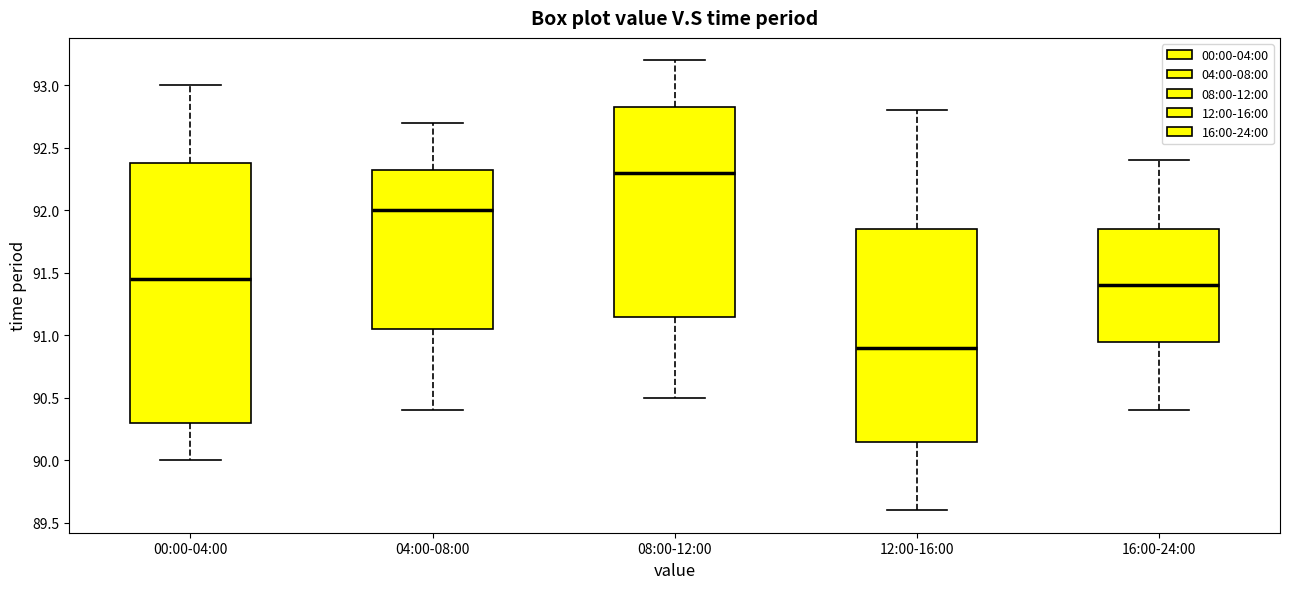

Which box's median line is the highest?

08:00-12:00